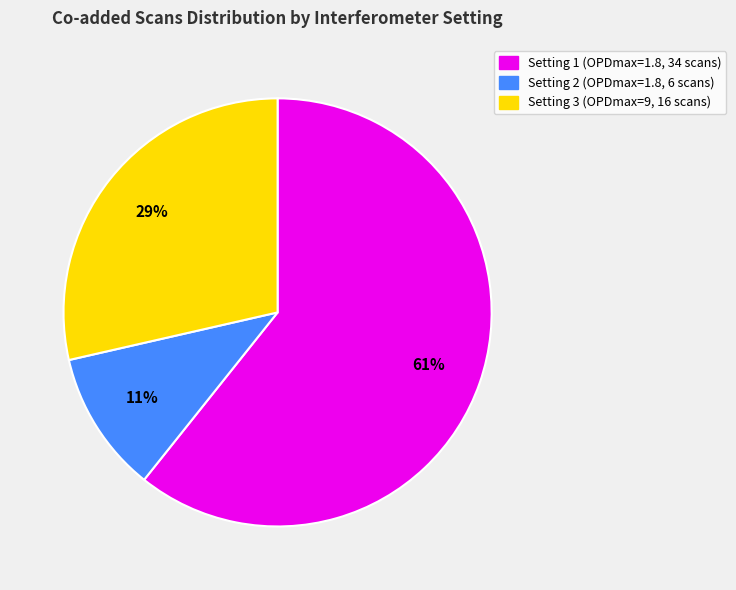

Which has a higher value, Setting 1 (OPDmax=1.8, 34 scans) or Setting 3 (OPDmax=9, 16 scans)?

Setting 1 (OPDmax=1.8, 34 scans)